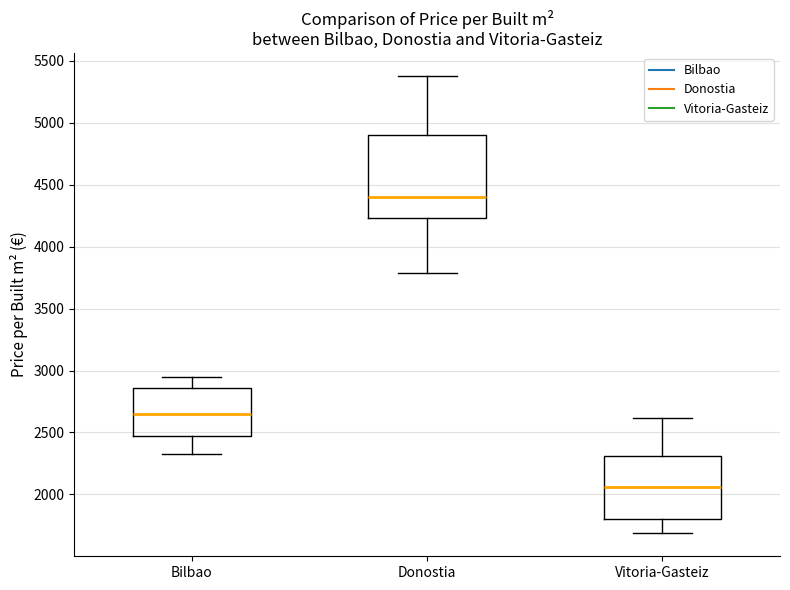

Reading left to right, read every box against the y-axis: the position of its median line, the range the box covers, and the ends of its whiskers. The values are not printed on the chart, so give them approximately, as read against the axis.

Bilbao: median 2650, box 2500 to 2850, whiskers 2350 to 2950
Donostia: median 4400, box 4250 to 4900, whiskers 3800 to 5400
Vitoria-Gasteiz: median 2050, box 1800 to 2300, whiskers 1700 to 2600